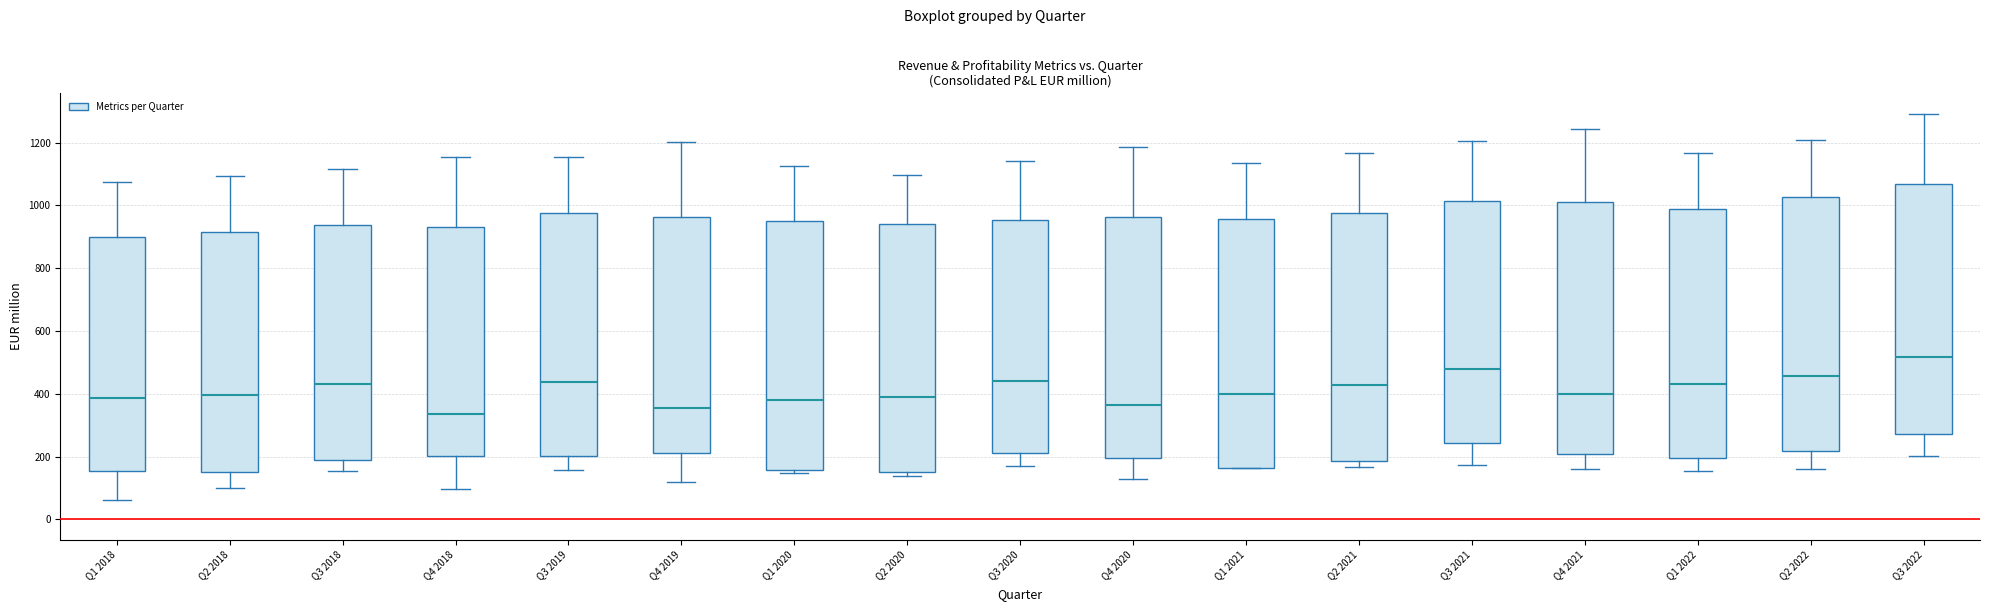

Which box has the lowest median line?

Q4 2018